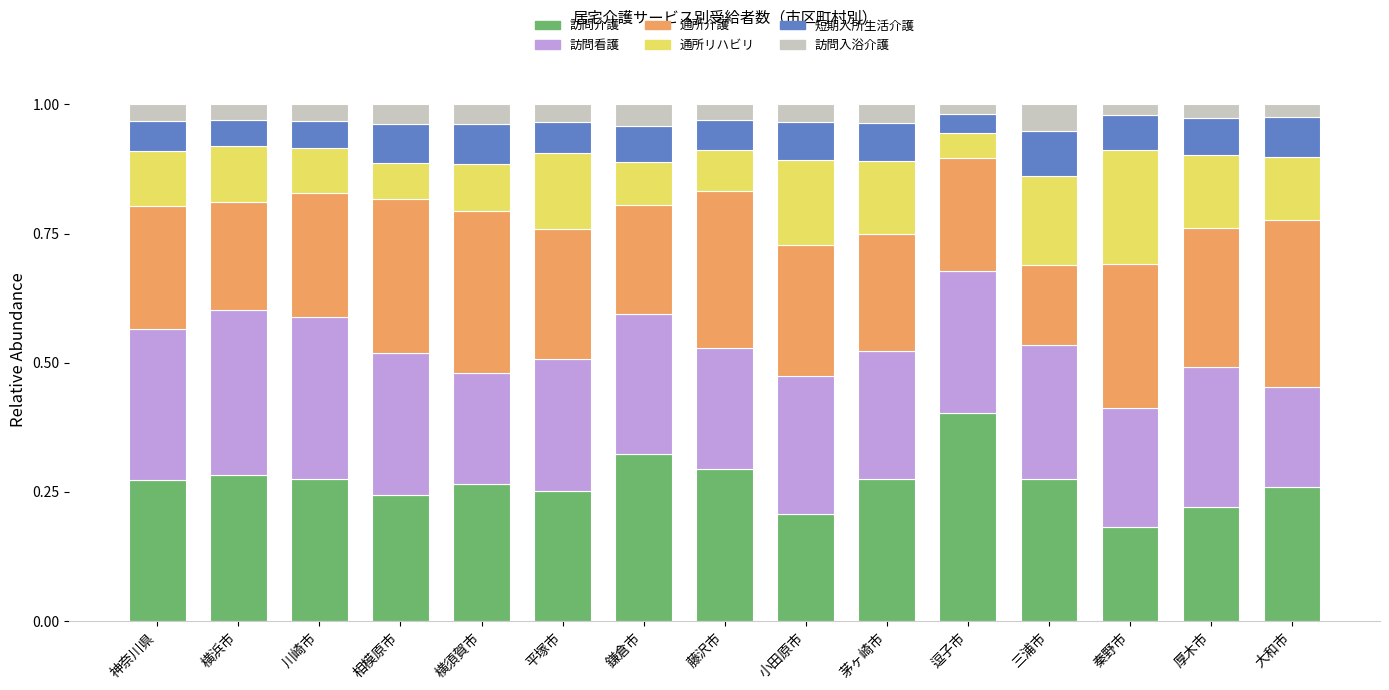

At which label does 訪問介護 reach its peak?

逗子市